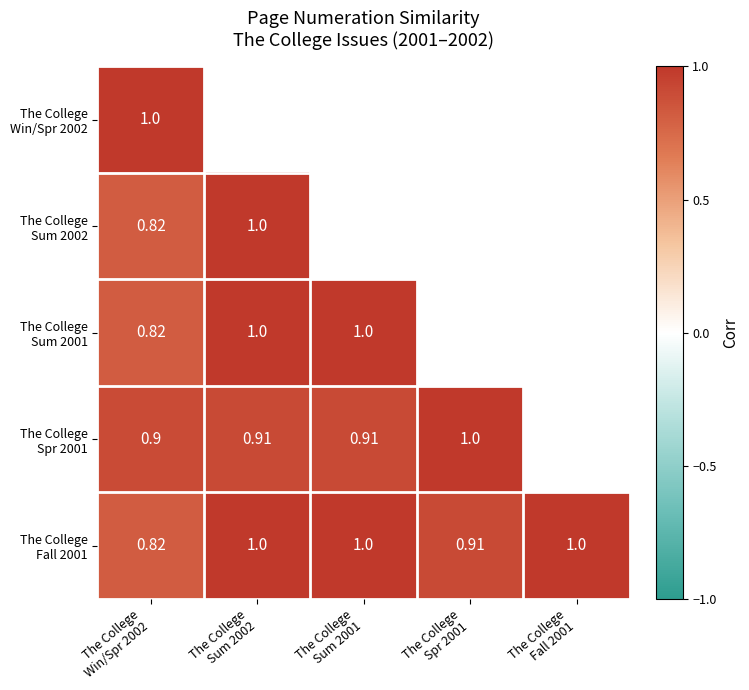

What is the highest value of the The College Spr 2001 series?

1.0